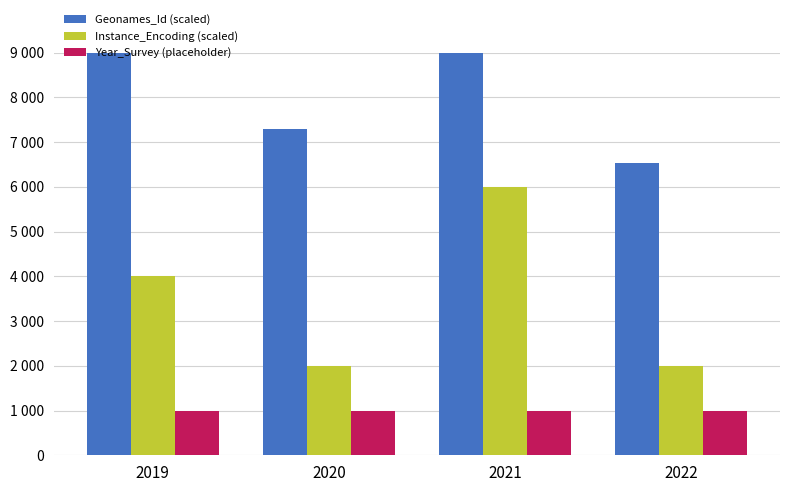

Where is Geonames_Id (scaled) nearest to the value 13079?

2019